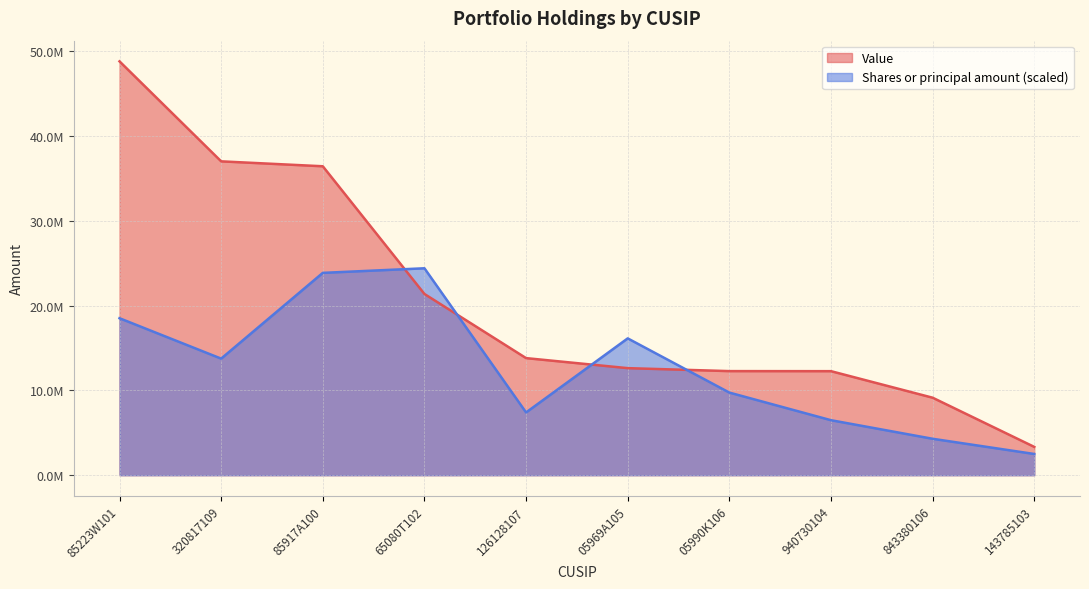

How many data points in Value are less than 13802000?

5